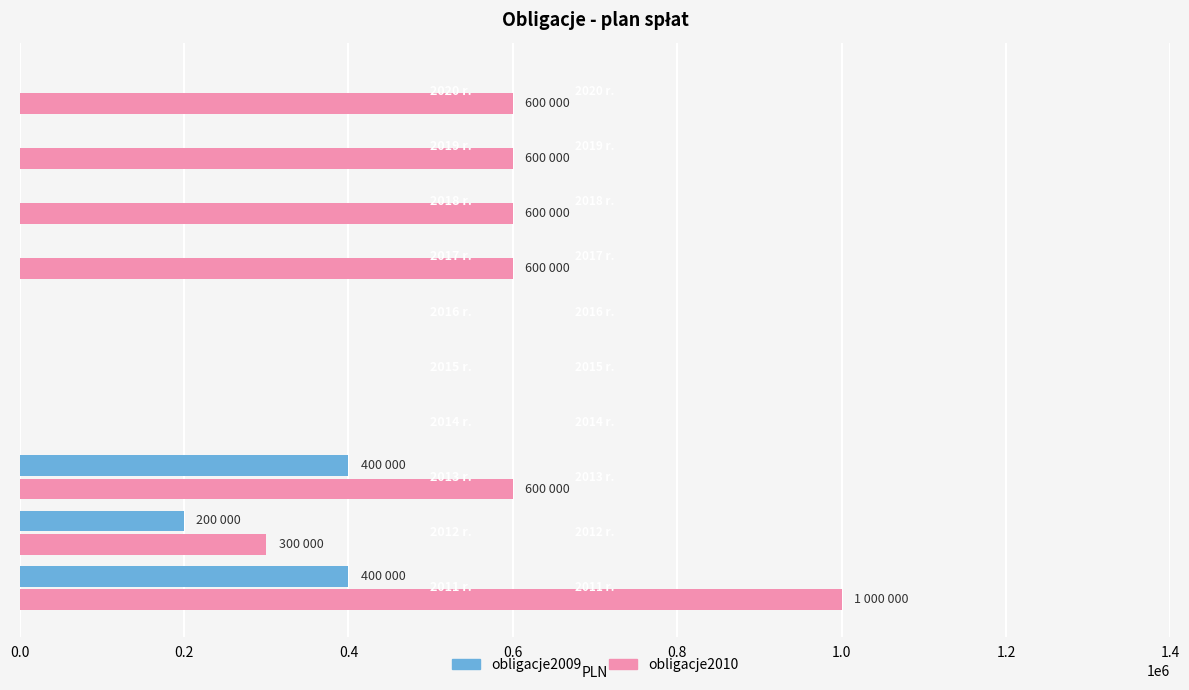

The value of obligacje2009 at 2015 r. is 147082. True or false?

False